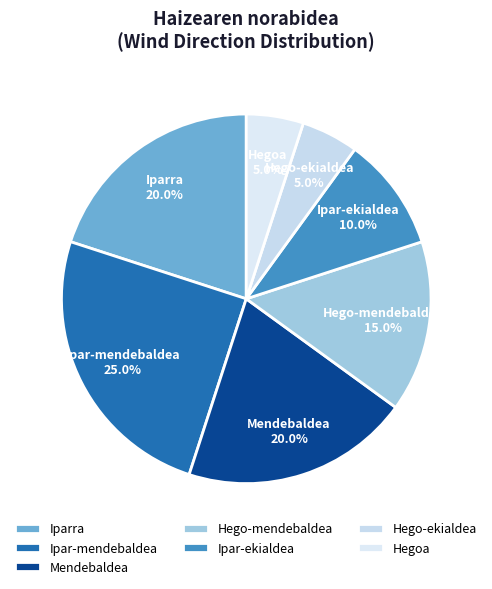

To the nearest percent, what percentage of the pie is Ipar-ekialdea?

10%